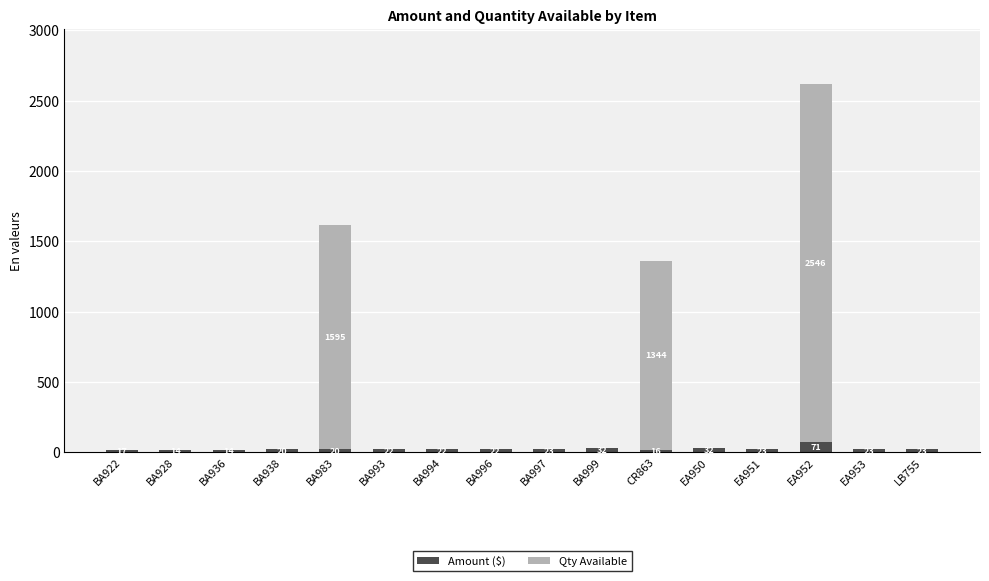

Is it true that Qty Available equals 1344.0 at CR863?

True